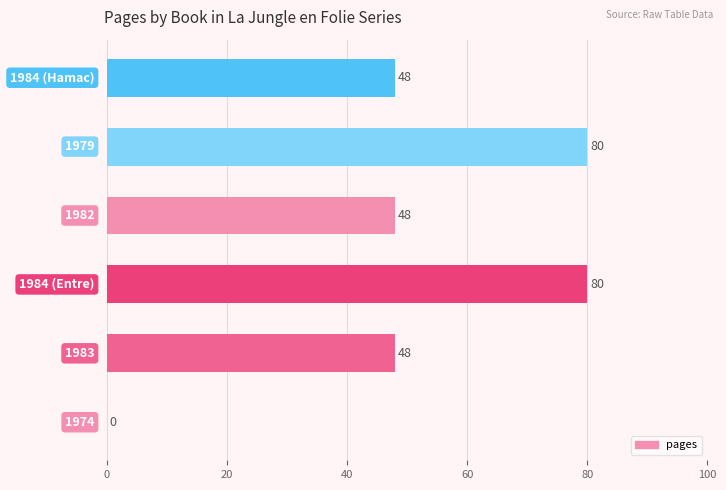

Count the values in the range 48 to 80.

5